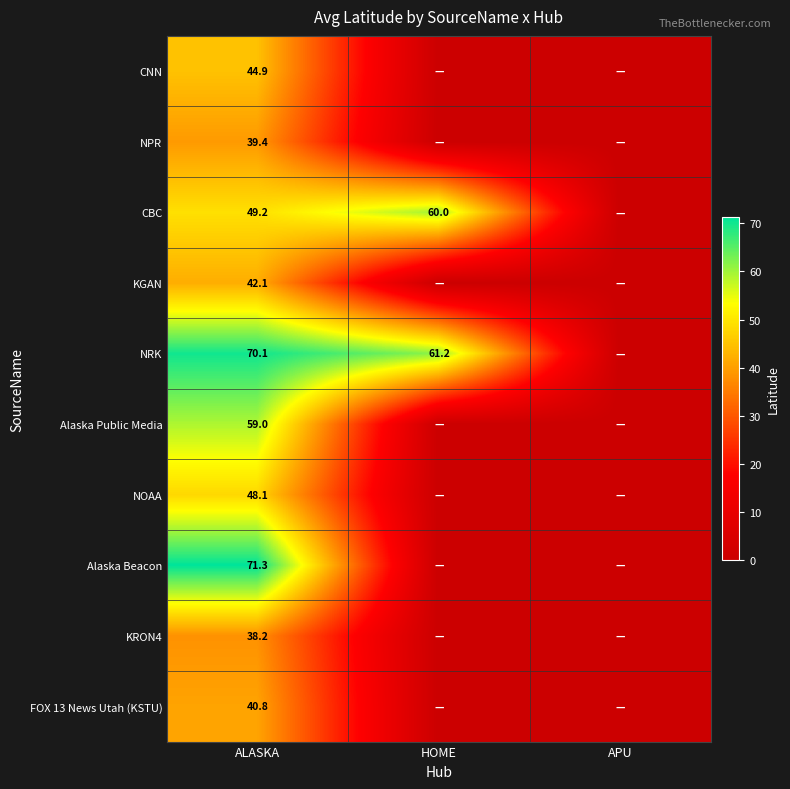

Which category has the highest value across all series?

ALASKA